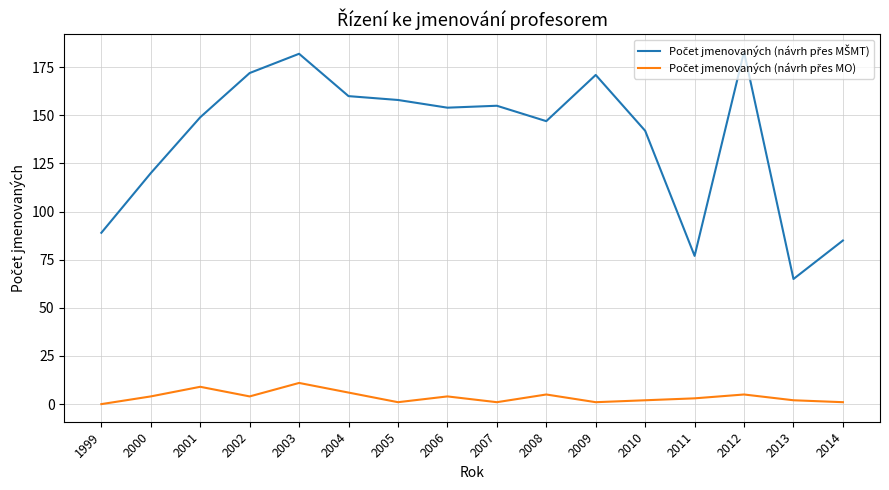

What is the total value across all series at 2003?

193